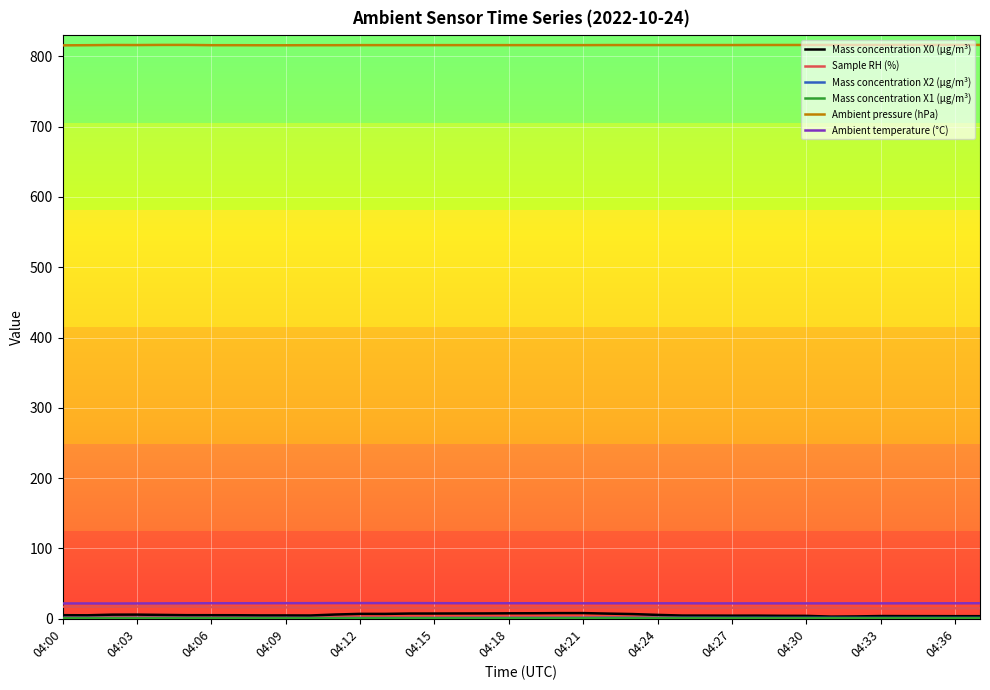

What is the greatest value displayed?

816.1